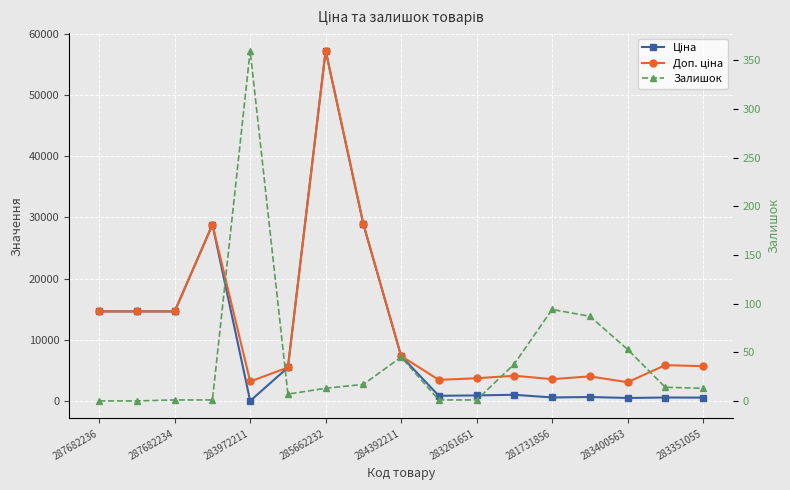

The value of Ціна at 283400563 is 37719.8. True or false?

False